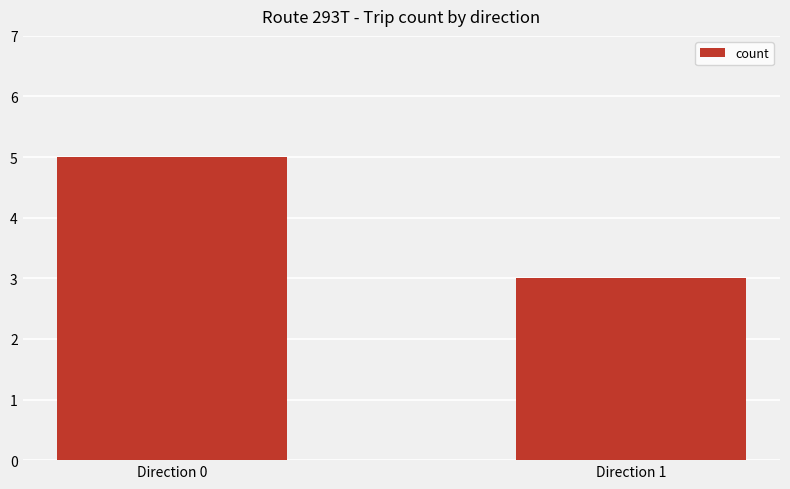

What is the average value?

4